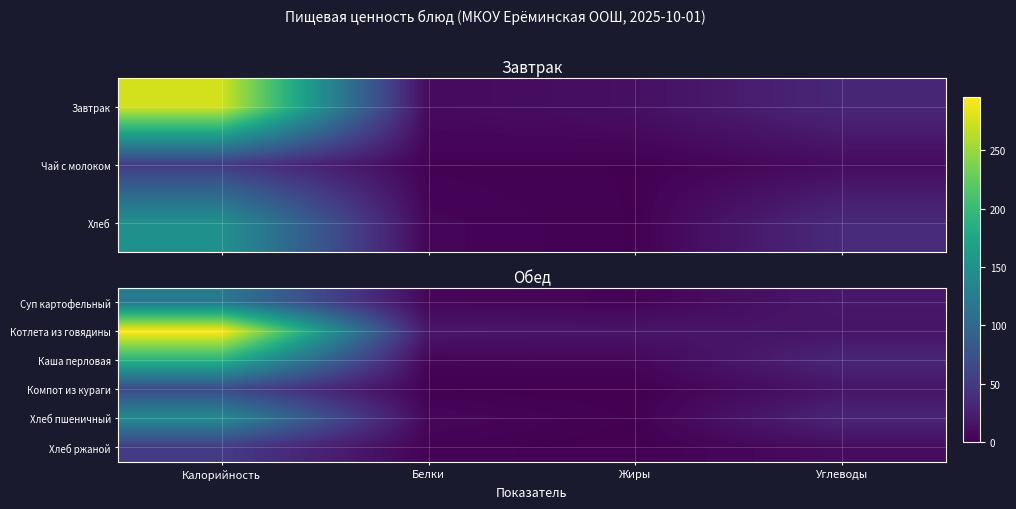

Read the Суп картофельный value at Жиры.

3.0